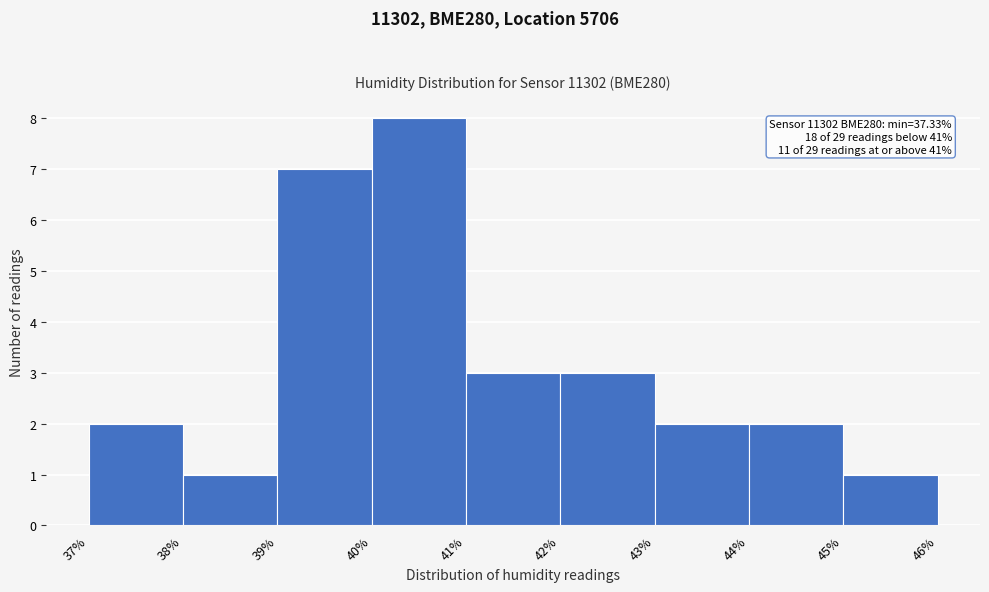

Over which range of the x-axis is the bar tallest?

40% to 41%